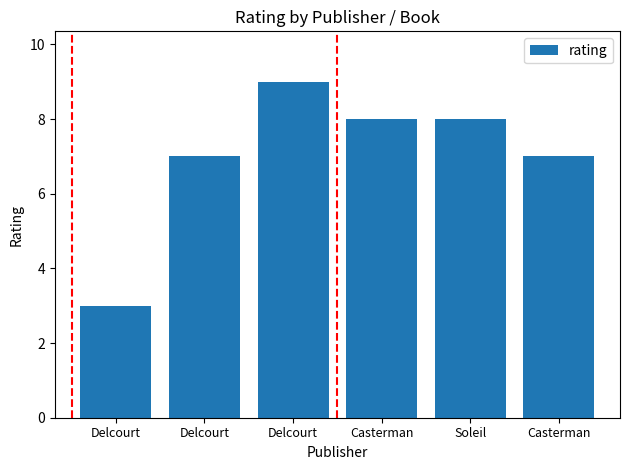

How many data points does each series have?

6